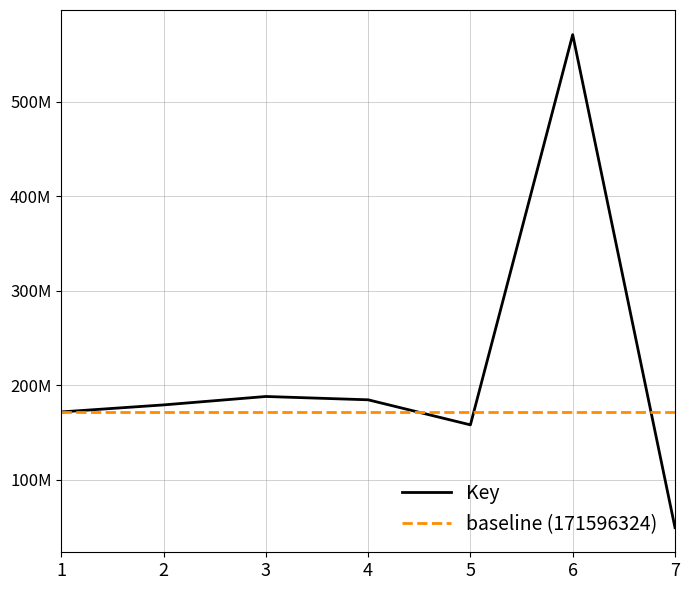

At which category is the sum across all series the highest?

6